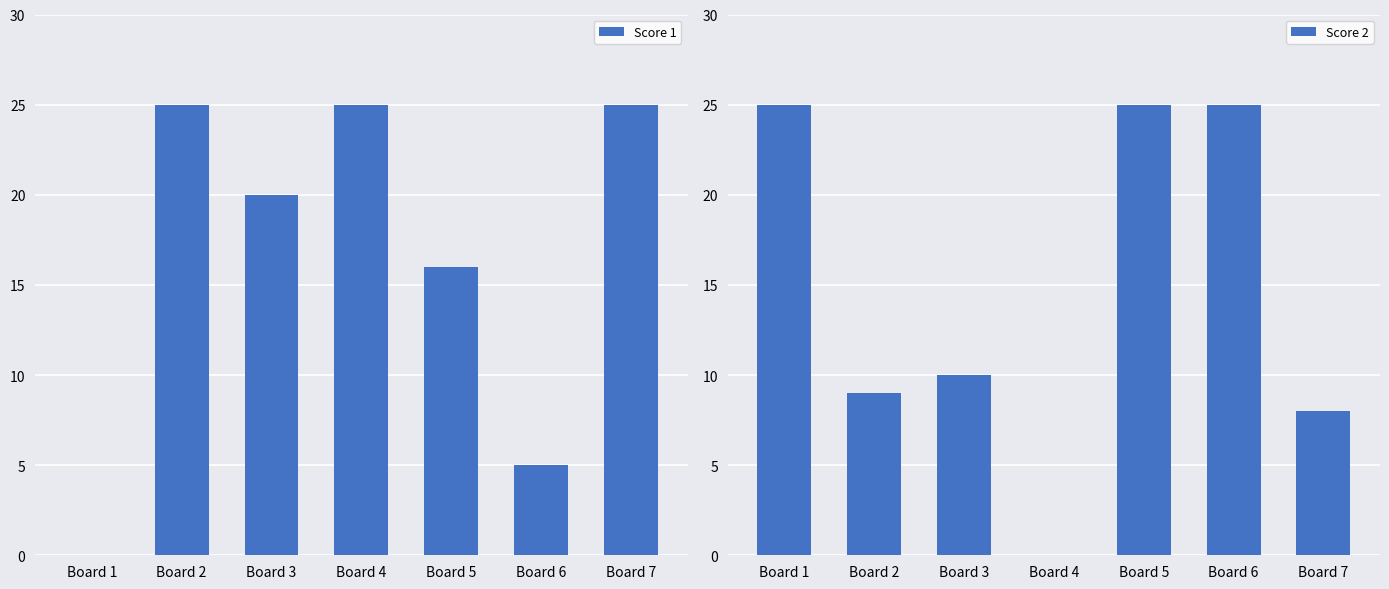

What is the difference between the Score 1 values at Board 5 and Board 4?

9